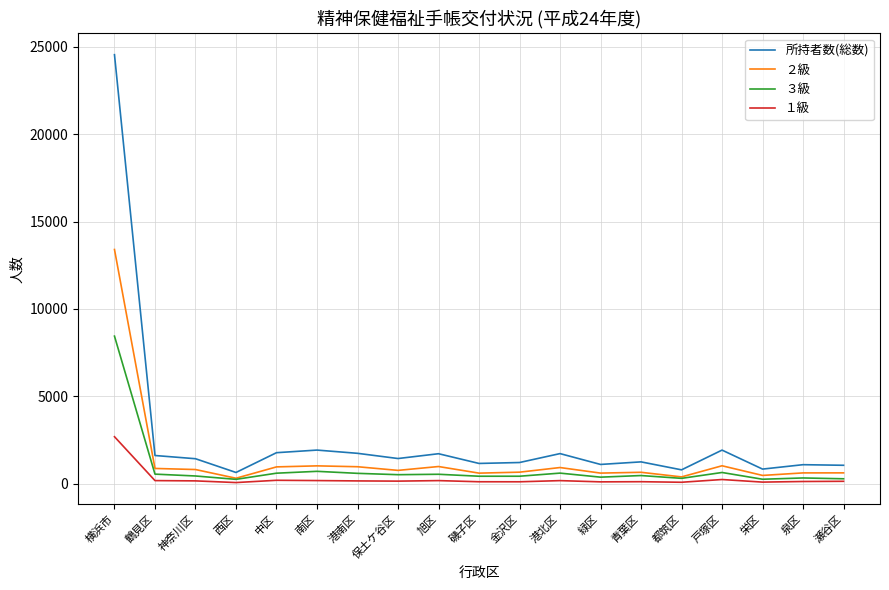

True or false: ２級 and １級 intersect in this chart.

False